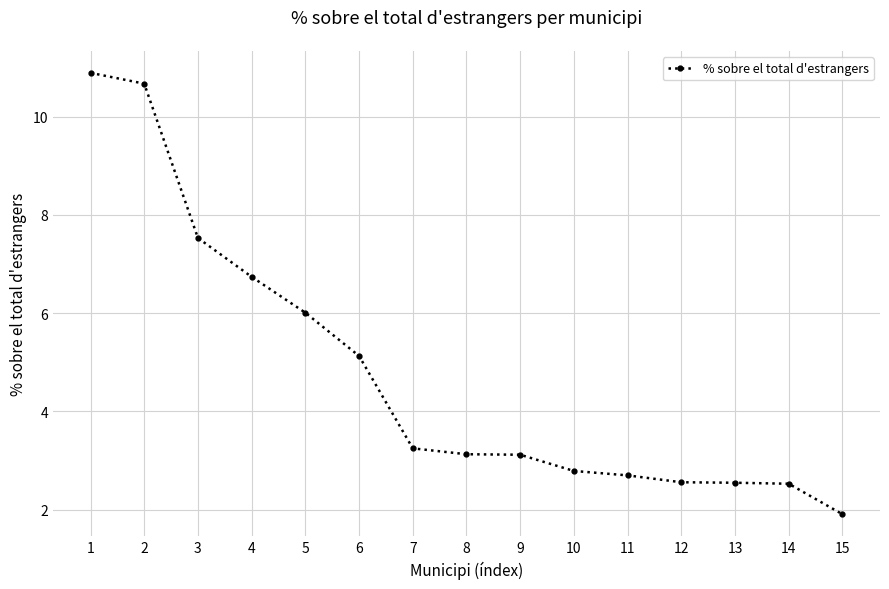

How many lines are shown in the chart?

1